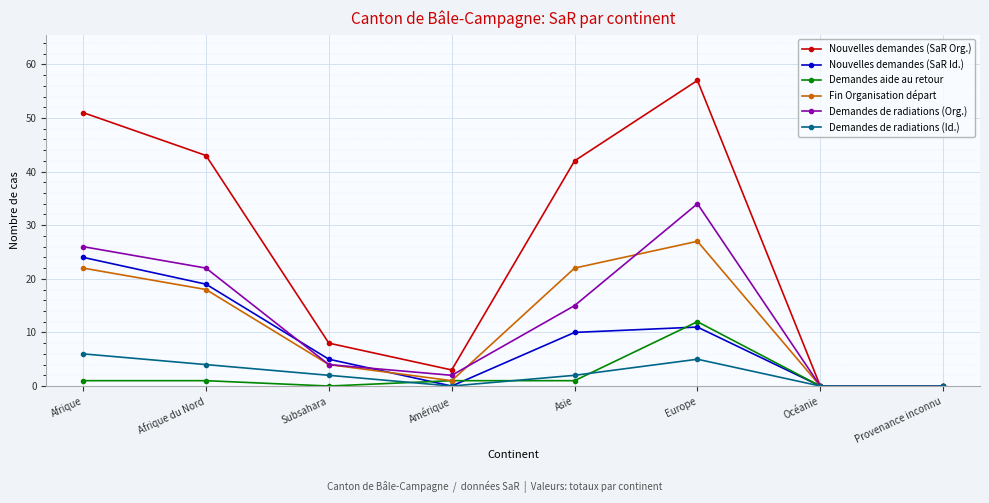

What value does the Demandes de radiations (Id.) series have at Afrique du Nord?

4